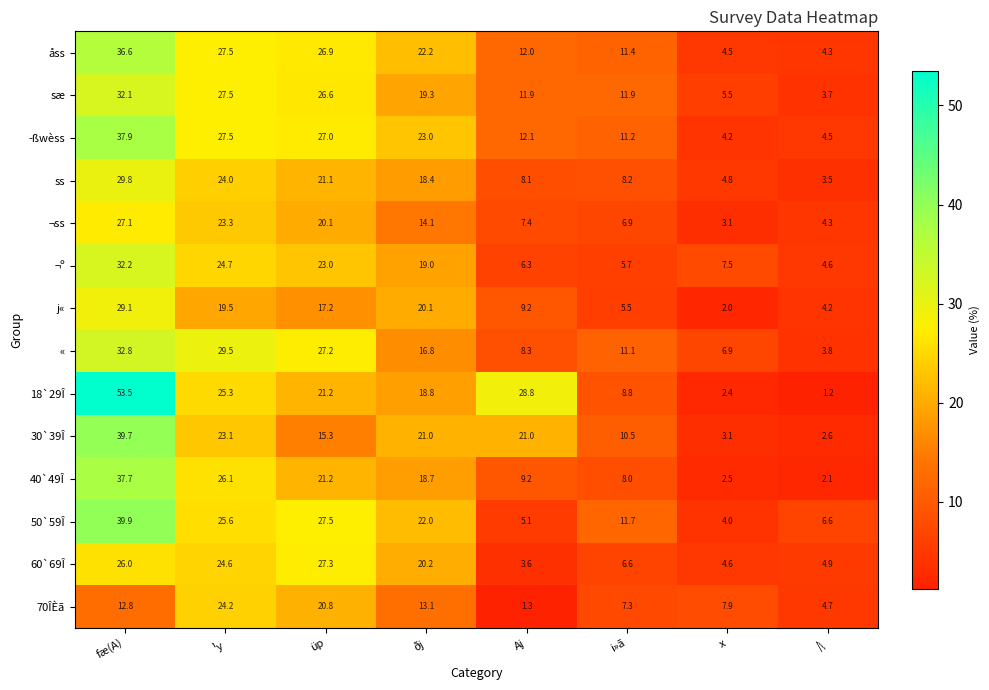

The ¬ss series shows 1.6 at |\. True or false?

False